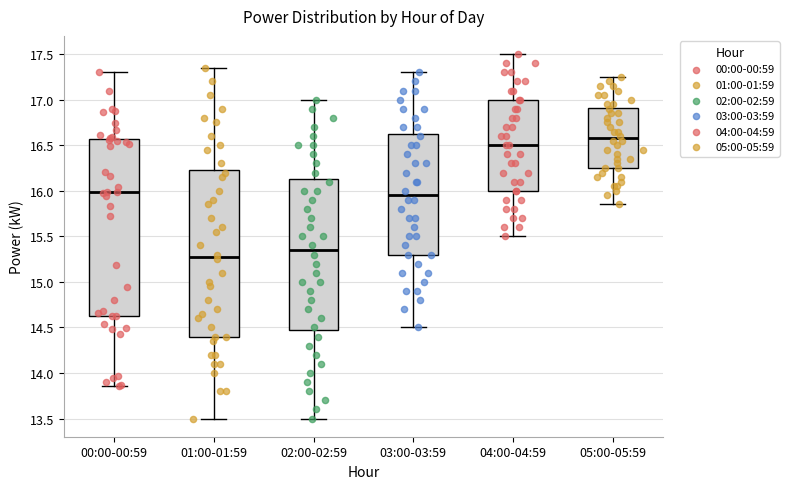

Which box has the lowest median line?

01:00-01:59